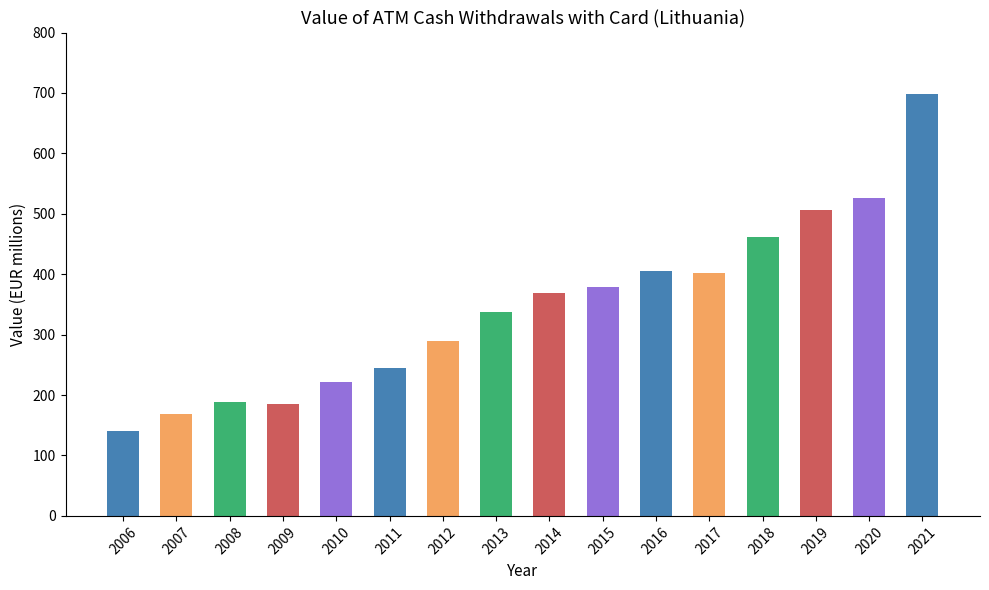

What is the value of the 13th bar from the left?

461.8